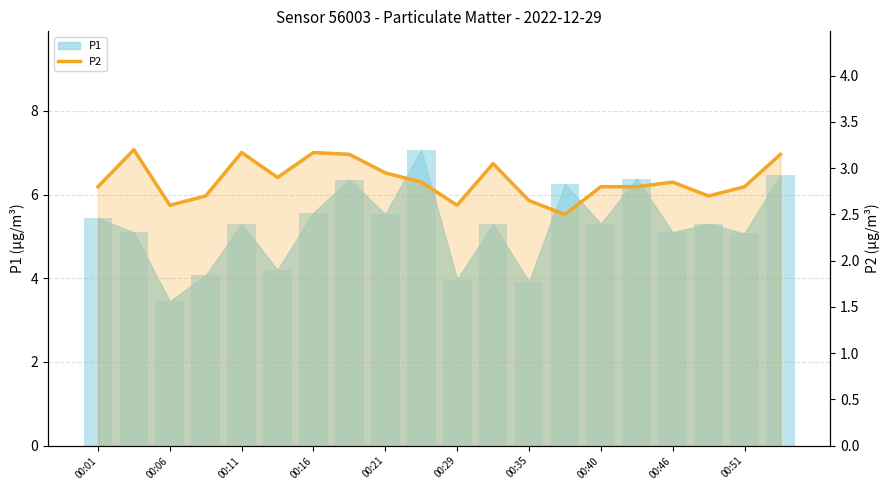

What is the difference between the maximum and second lowest values?

0.6